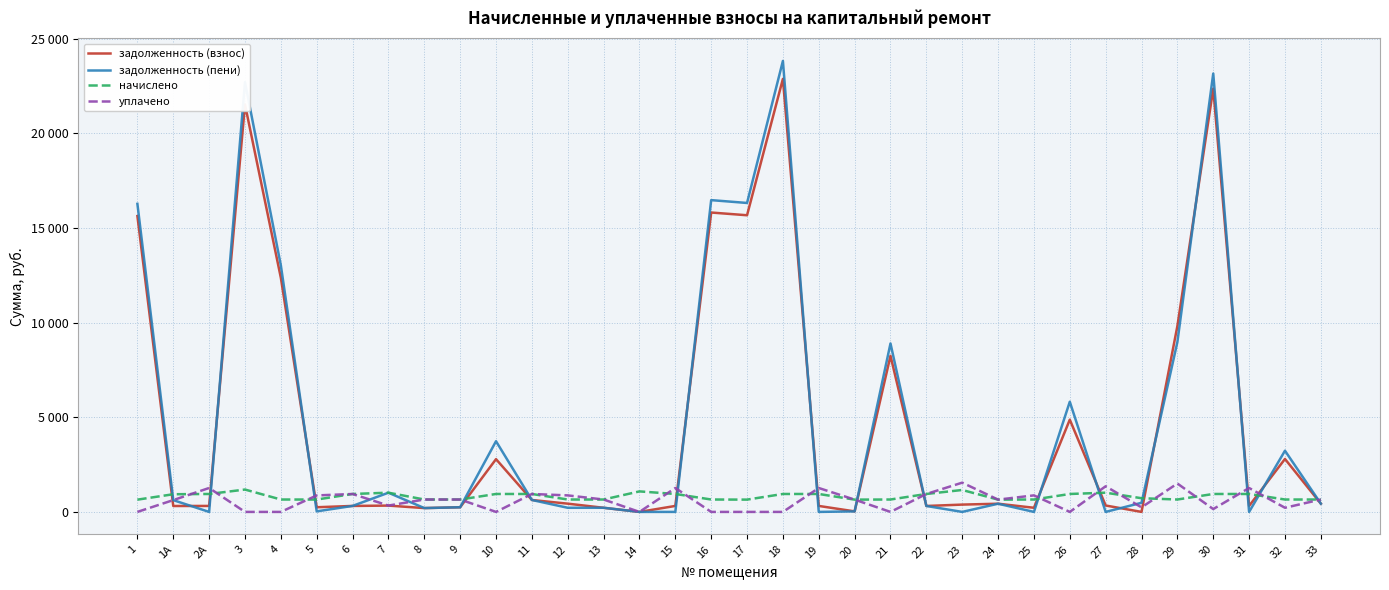

True or false: начислено and уплачено cross at least once.

True